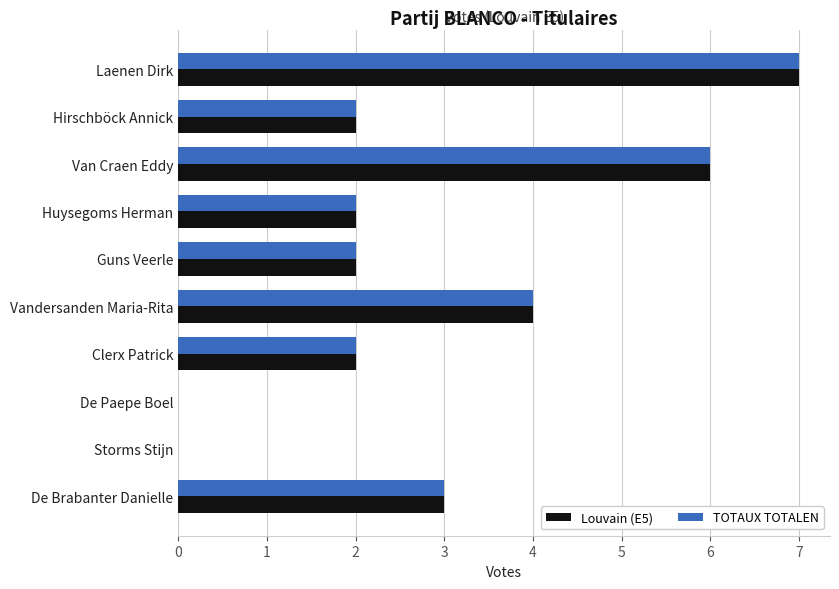

Is the value of TOTAUX TOTALEN at Vandersanden Maria-Rita greater than the value of Louvain (E5) at Huysegoms Herman?

Yes